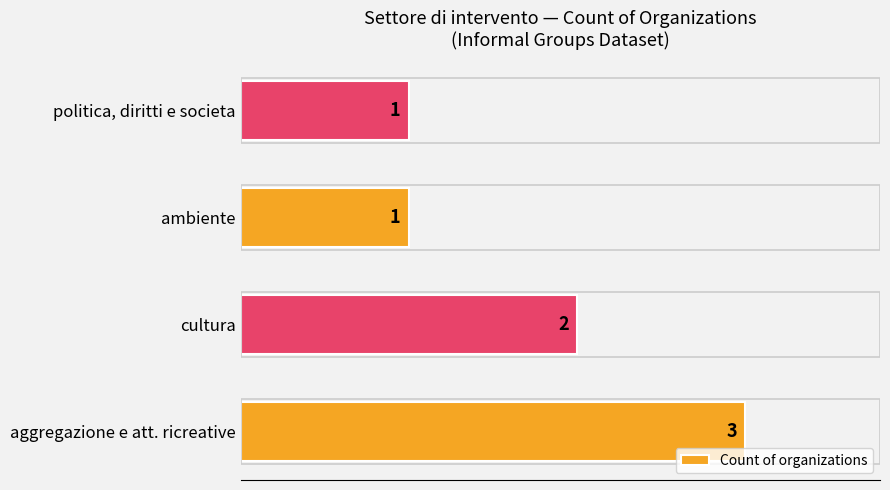

Reading bottom to top, list all the values displayed in this chart.

3	2	1	1